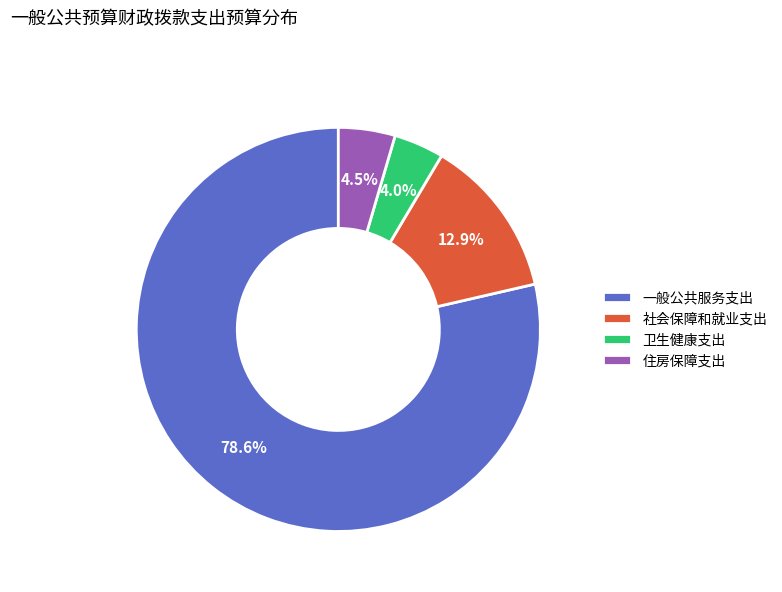

What is the majority slice?

一般公共服务支出